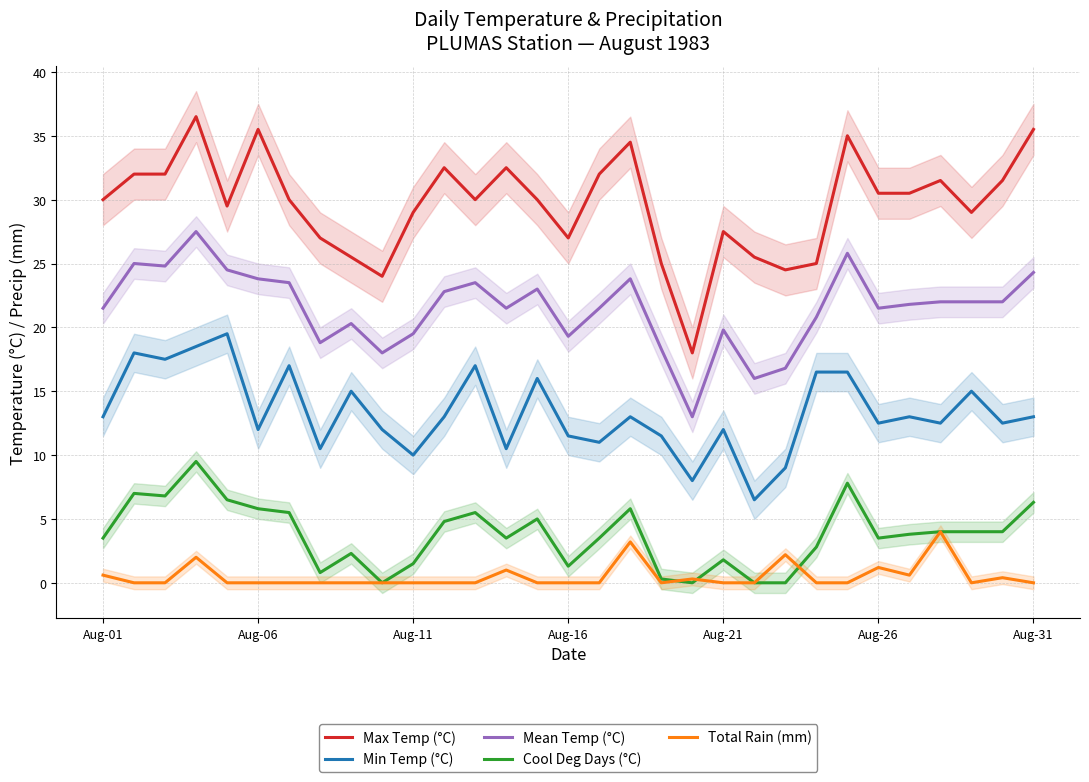

True or false: Min Temp (°C) and Max Temp (°C) intersect in this chart.

False